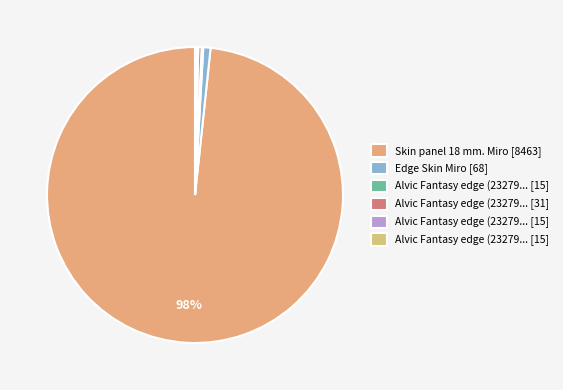

Rank the categories by value from highest to lowest.

Skin panel 18 mm. Miro, Edge Skin Miro, Alvic Fantasy edge (232791640), Alvic Fantasy edge (232791641), Alvic Fantasy edge (232791639), Alvic Fantasy edge (232791638)